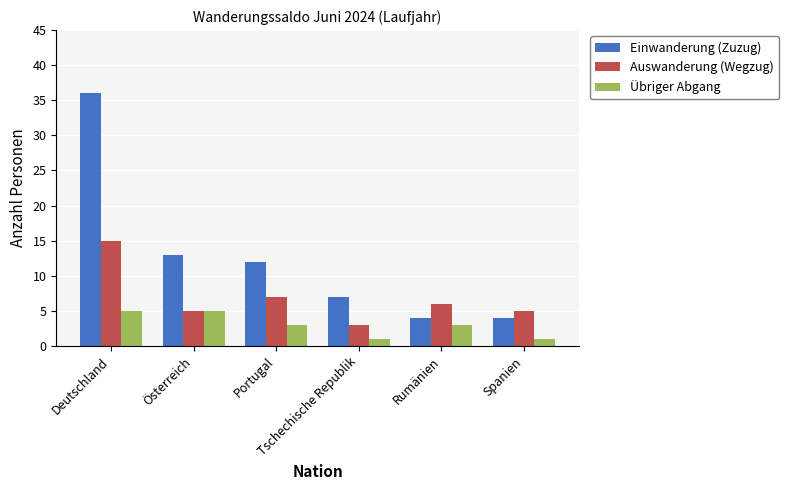

List the series in order of their overall mean, highest first.

Einwanderung (Zuzug), Auswanderung (Wegzug), Übriger Abgang